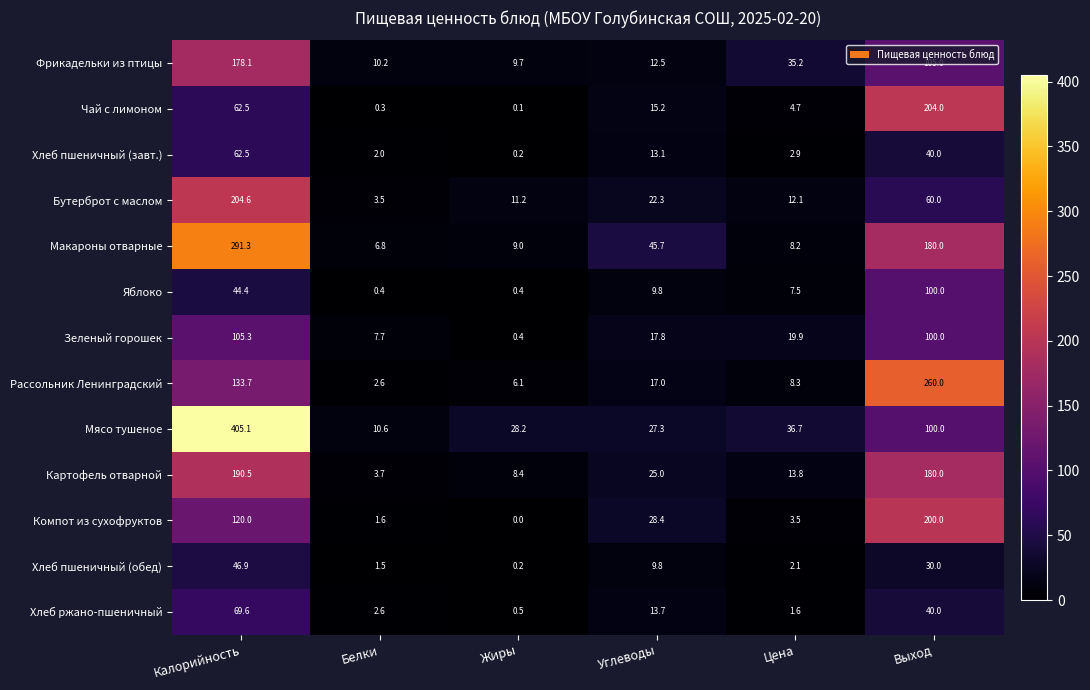

Which category has the highest value across all series?

Калорийность